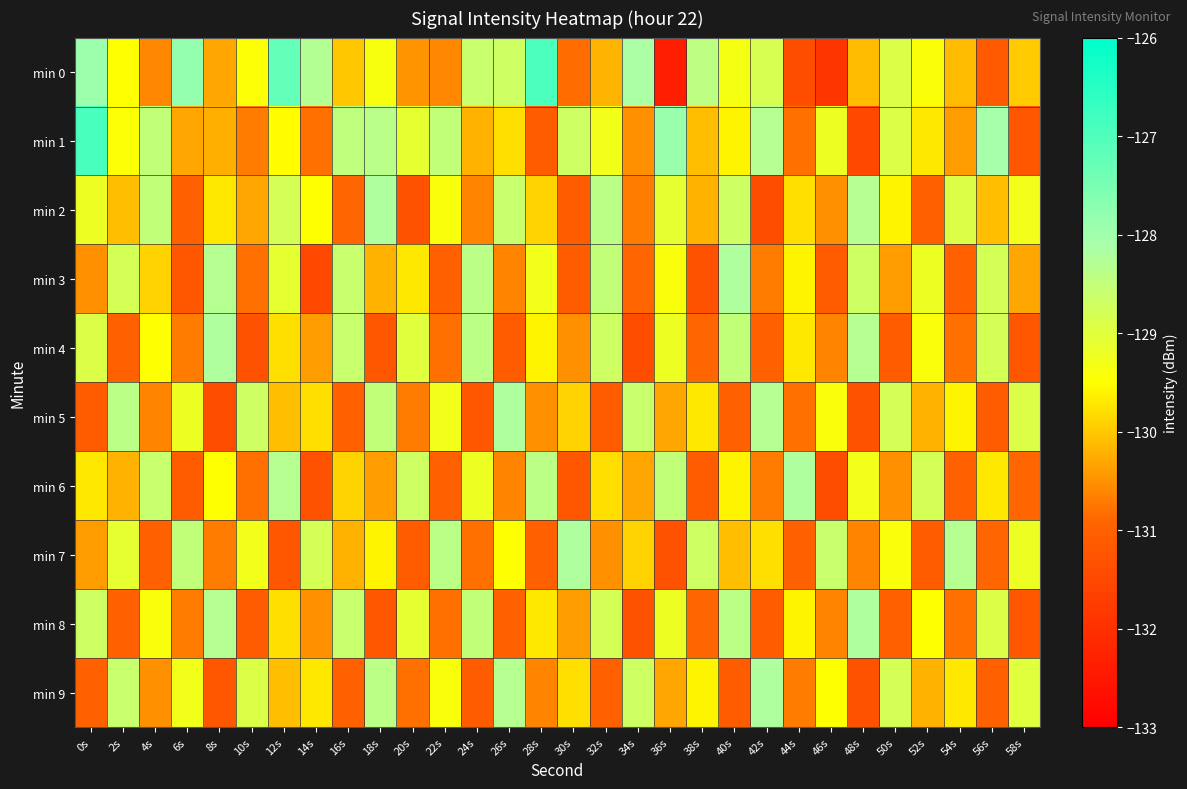

Which category has the highest value across all series?

0s